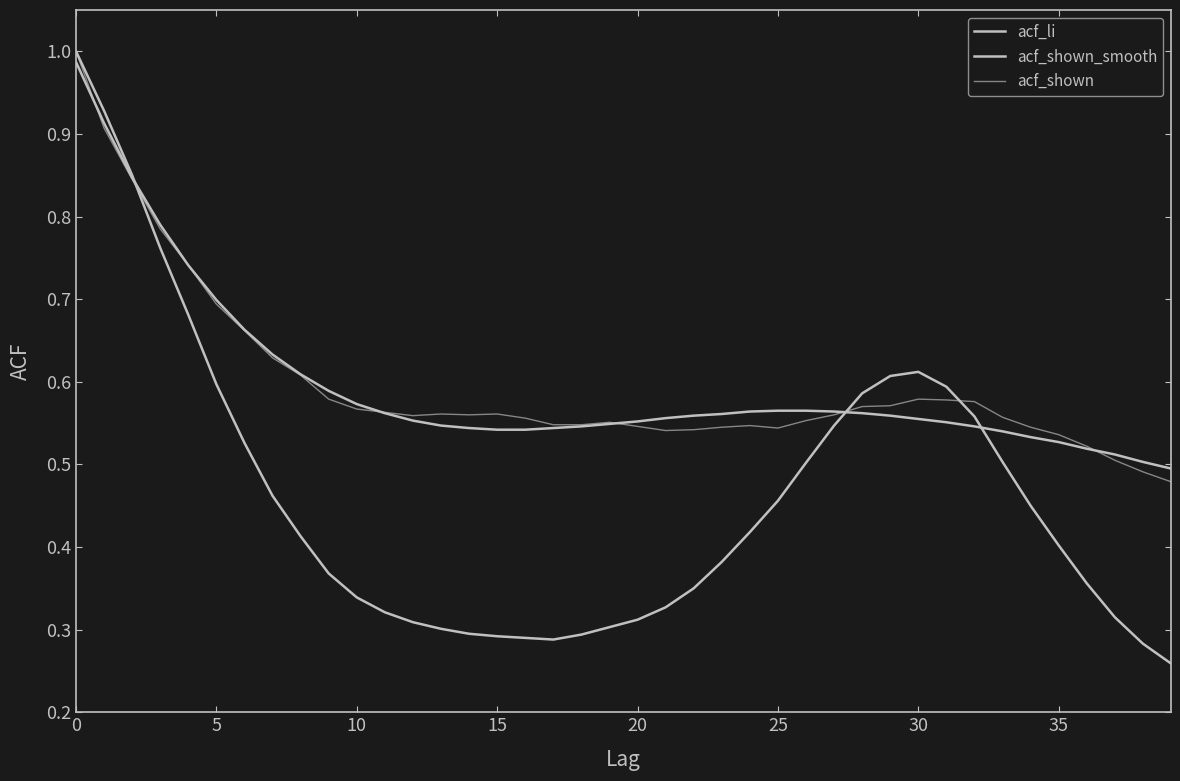

Does the chart have visible grid lines?

No